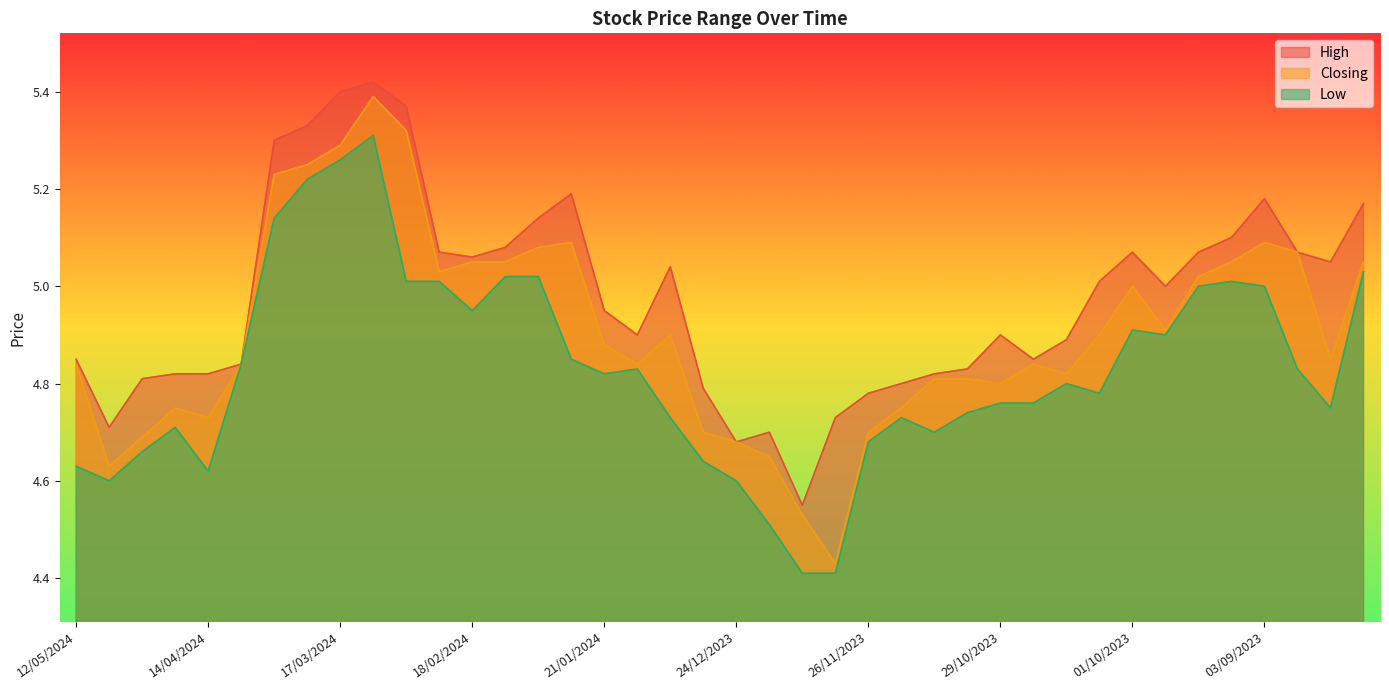

Reading right to left, transcribe all the data shown in this chart.

High: 13/08/2023=5.2	20/08/2023=5.0	27/08/2023=5.1	03/09/2023=5.2	10/09/2023=5.1	17/09/2023=5.1	24/09/2023=5.0	01/10/2023=5.1	08/10/2023=5.0	15/10/2023=4.9	22/10/2023=4.8	29/10/2023=4.9	05/11/2023=4.8	12/11/2023=4.8	19/11/2023=4.8	26/11/2023=4.8	03/12/2023=4.7	10/12/2023=4.5	17/12/2023=4.7	24/12/2023=4.7	31/12/2023=4.8	07/01/2024=5.0	14/01/2024=4.9	21/01/2024=5.0	28/01/2024=5.2	04/02/2024=5.1	11/02/2024=5.1	18/02/2024=5.1	25/02/2024=5.1	03/03/2024=5.4	10/03/2024=5.4	17/03/2024=5.4	24/03/2024=5.3	31/03/2024=5.3	07/04/2024=4.8	14/04/2024=4.8	21/04/2024=4.8	28/04/2024=4.8	05/05/2024=4.7	12/05/2024=4.8
Closing: 13/08/2023=5.0	20/08/2023=4.8	27/08/2023=5.1	03/09/2023=5.1	10/09/2023=5.0	17/09/2023=5.0	24/09/2023=4.9	01/10/2023=5.0	08/10/2023=4.9	15/10/2023=4.8	22/10/2023=4.8	29/10/2023=4.8	05/11/2023=4.8	12/11/2023=4.8	19/11/2023=4.8	26/11/2023=4.7	03/12/2023=4.4	10/12/2023=4.5	17/12/2023=4.7	24/12/2023=4.7	31/12/2023=4.7	07/01/2024=4.9	14/01/2024=4.8	21/01/2024=4.9	28/01/2024=5.1	04/02/2024=5.1	11/02/2024=5.0	18/02/2024=5.0	25/02/2024=5.0	03/03/2024=5.3	10/03/2024=5.4	17/03/2024=5.3	24/03/2024=5.2	31/03/2024=5.2	07/04/2024=4.8	14/04/2024=4.7	21/04/2024=4.8	28/04/2024=4.7	05/05/2024=4.6	12/05/2024=4.8
Low: 13/08/2023=5.0	20/08/2023=4.8	27/08/2023=4.8	03/09/2023=5.0	10/09/2023=5.0	17/09/2023=5.0	24/09/2023=4.9	01/10/2023=4.9	08/10/2023=4.8	15/10/2023=4.8	22/10/2023=4.8	29/10/2023=4.8	05/11/2023=4.7	12/11/2023=4.7	19/11/2023=4.7	26/11/2023=4.7	03/12/2023=4.4	10/12/2023=4.4	17/12/2023=4.5	24/12/2023=4.6	31/12/2023=4.6	07/01/2024=4.7	14/01/2024=4.8	21/01/2024=4.8	28/01/2024=4.8	04/02/2024=5.0	11/02/2024=5.0	18/02/2024=5.0	25/02/2024=5.0	03/03/2024=5.0	10/03/2024=5.3	17/03/2024=5.3	24/03/2024=5.2	31/03/2024=5.1	07/04/2024=4.8	14/04/2024=4.6	21/04/2024=4.7	28/04/2024=4.7	05/05/2024=4.6	12/05/2024=4.6